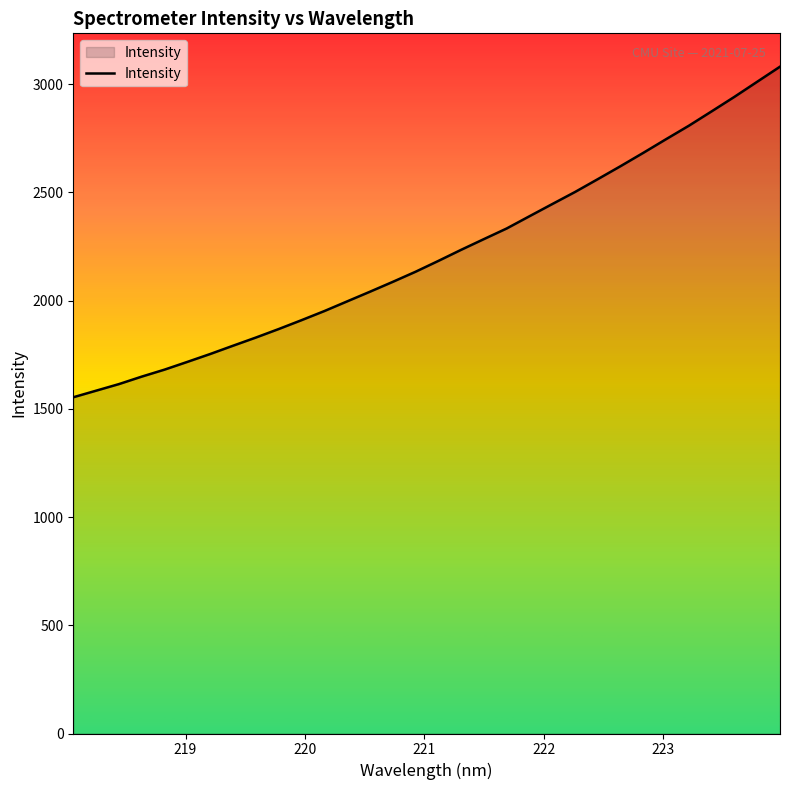

What is the maximum value shown in the chart?

3081.4